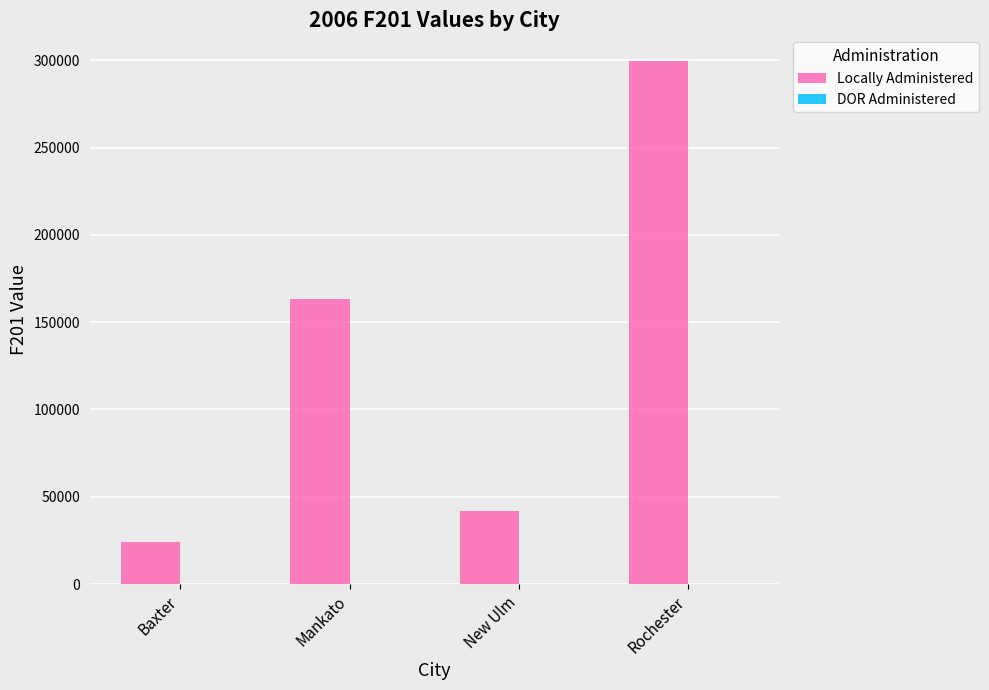

What value does the data have at Mankato, to the nearest 10?

163260